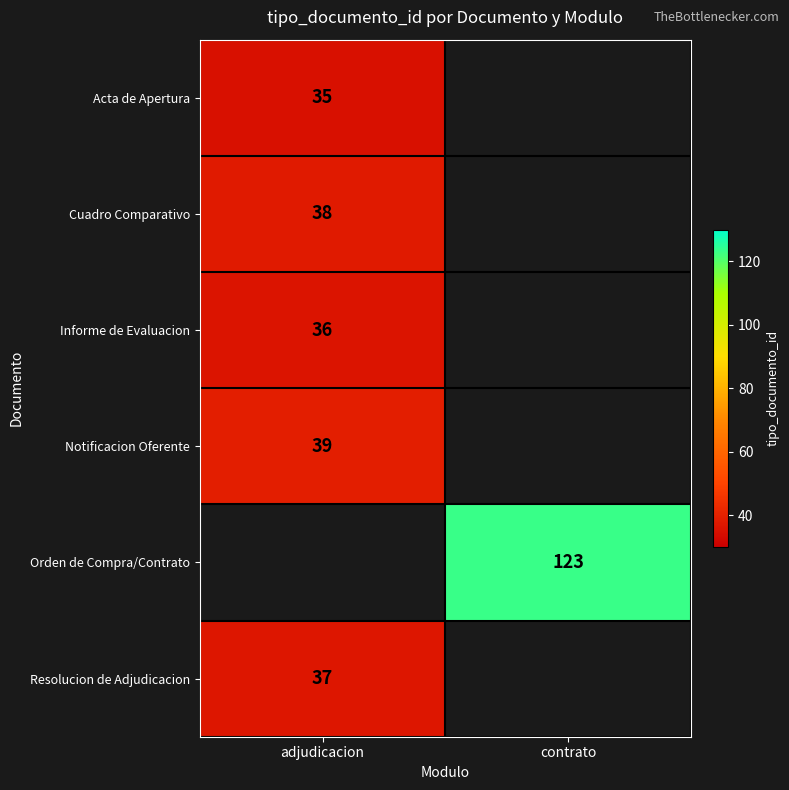

Is it true that Orden de Compra/Contrato equals 32 at contrato?

False